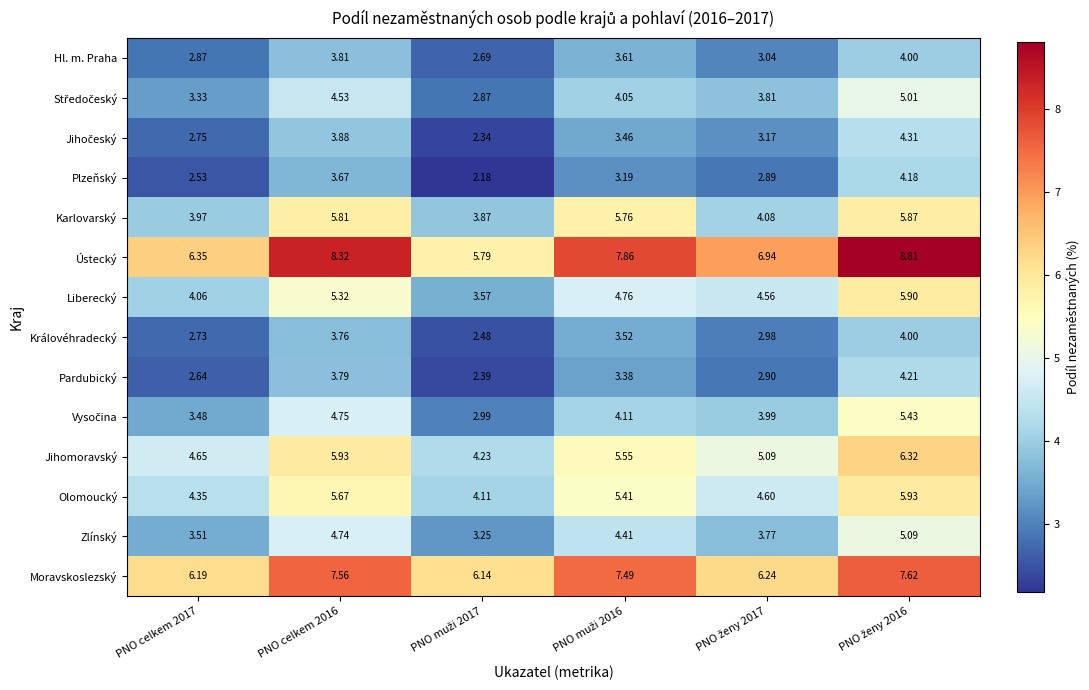

Which series changed the most between PNO celkem 2017 and PNO celkem 2016?

Ústecký